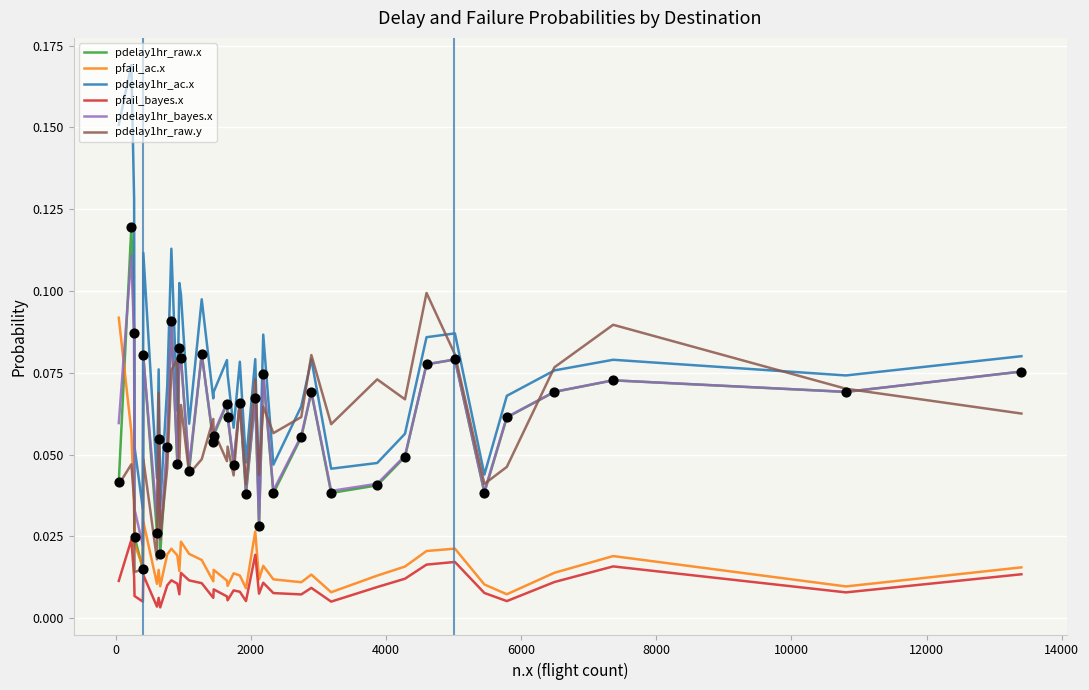

What are all the series names shown in the legend?

pdelay1hr_raw.x, pfail_ac.x, pdelay1hr_ac.x, pfail_bayes.x, pdelay1hr_bayes.x, pdelay1hr_raw.y